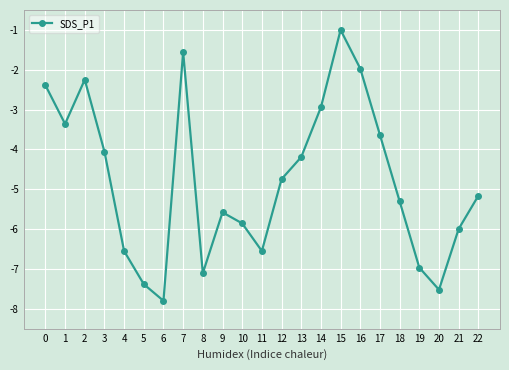

What is the average value?

-4.8